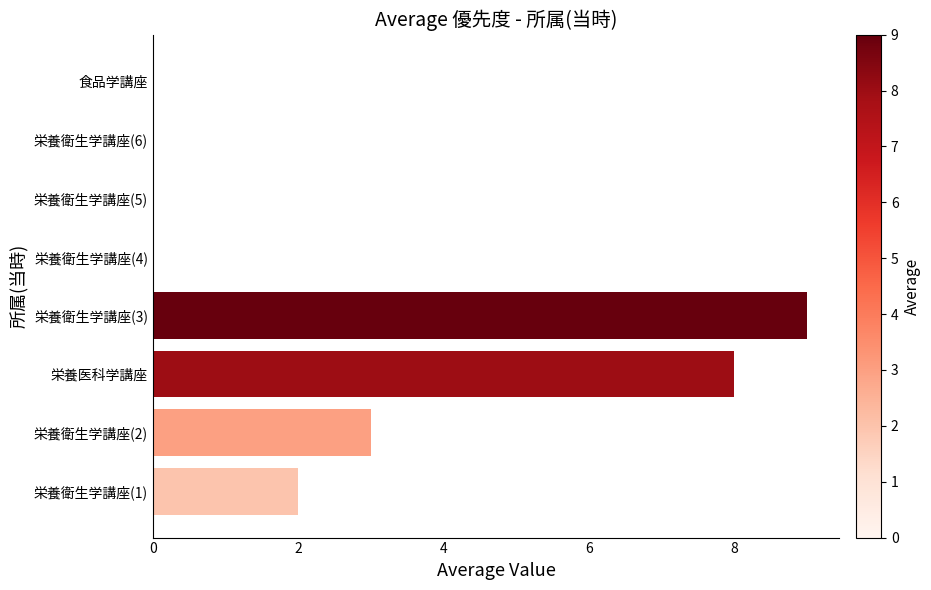

Is it true that the value at 栄養衛生学講座(6) is 3?

False